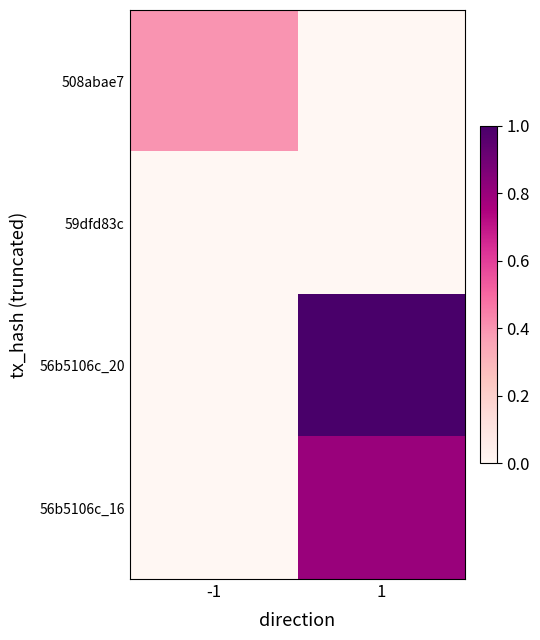

Which series has the widest spread of values?

56b5106c_20